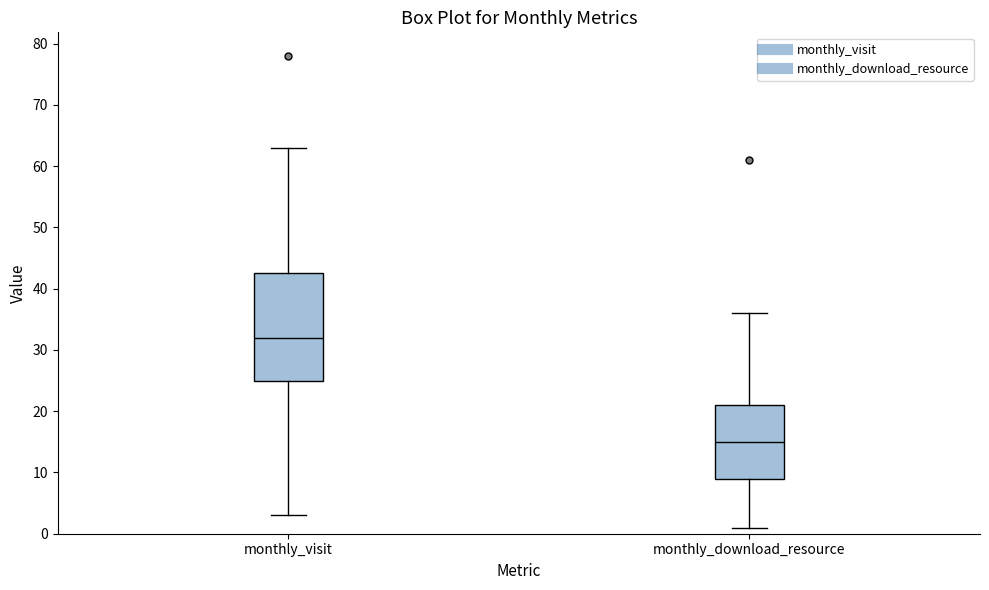

Where is the lower edge of the box for monthly_visit on the y-axis? The values are not printed on the chart, so give them approximately, as read against the axis.

25